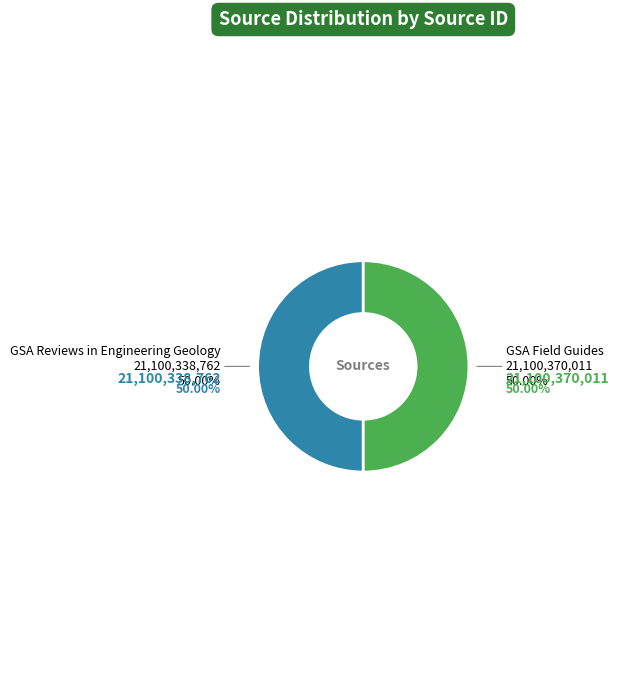

What percentage is the GSA Reviews in Engineering Geology slice, to the nearest percent?

50%